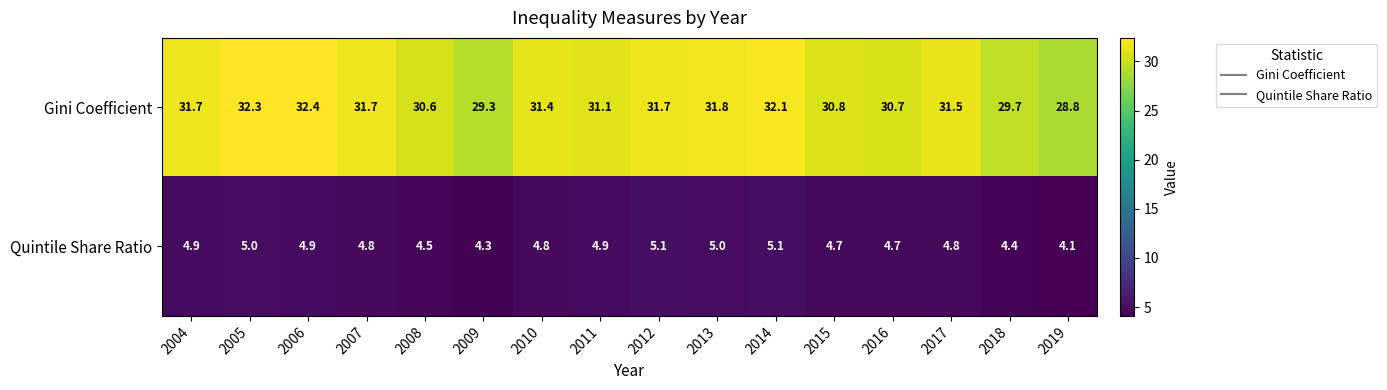

Which series has the largest total across all categories?

Gini Coefficient